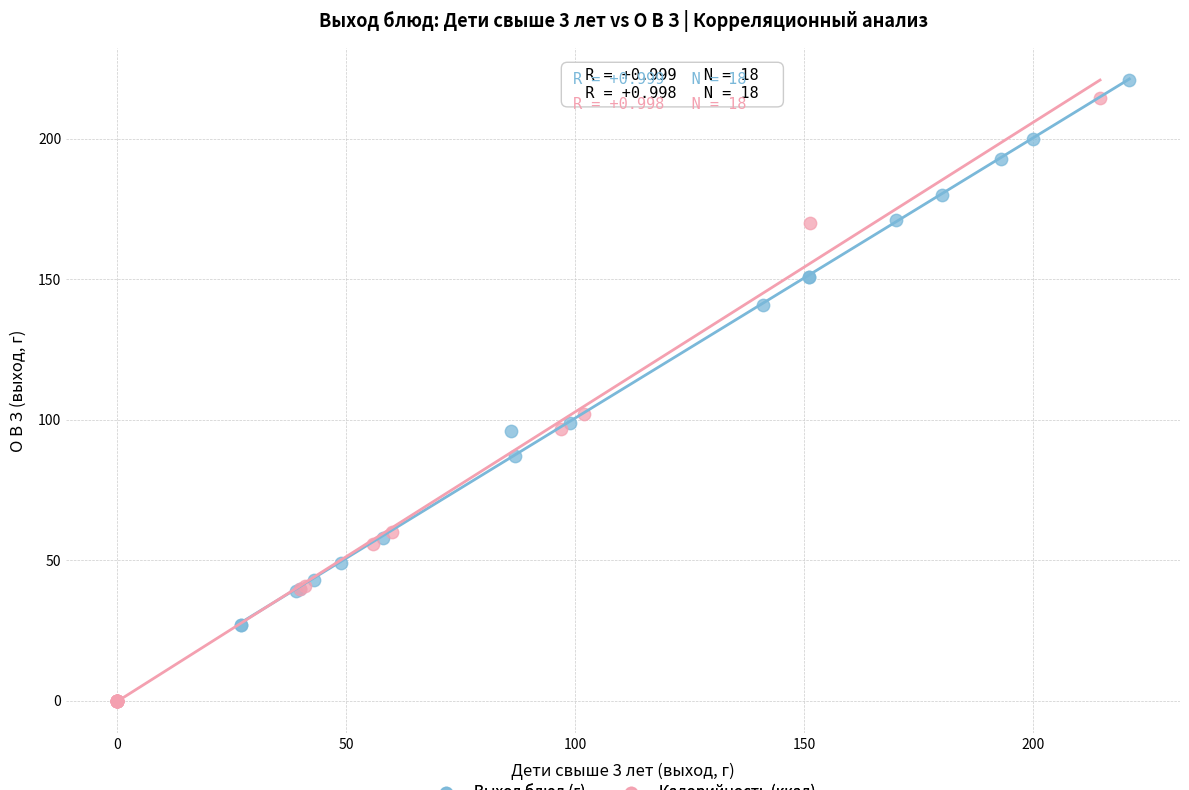

Which series contains the highest Y value?

Выход блюд (г)